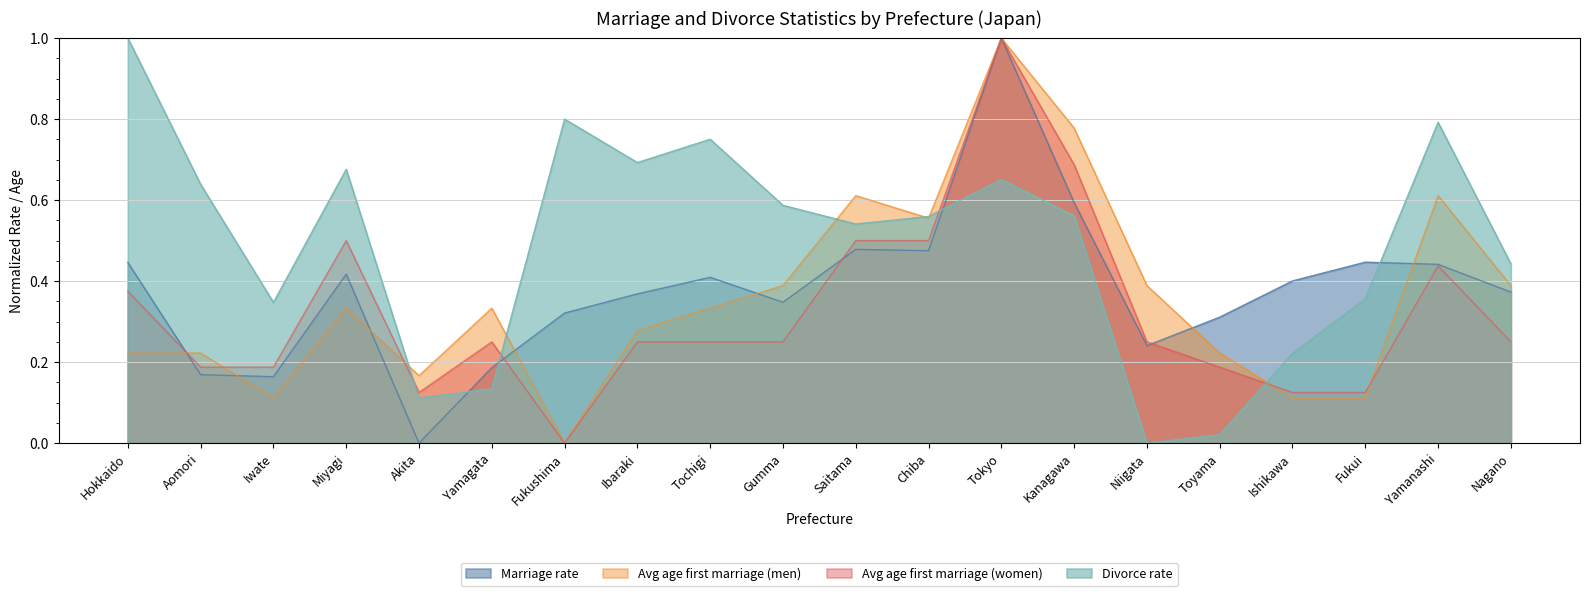

Reading left to right, list all the values displayed in this chart.

Marriage rate: Hokkaido=0.4	Aomori=0.2	Iwate=0.2	Miyagi=0.4	Akita=0.0	Yamagata=0.2	Fukushima=0.3	Ibaraki=0.4	Tochigi=0.4	Gumma=0.3	Saitama=0.5	Chiba=0.5	Tokyo=1.0	Kanagawa=0.6	Niigata=0.2	Toyama=0.3	Ishikawa=0.4	Fukui=0.4	Yamanashi=0.4	Nagano=0.4
Avg age first marriage (men): Hokkaido=0.2	Aomori=0.2	Iwate=0.1	Miyagi=0.3	Akita=0.2	Yamagata=0.3	Fukushima=0.0	Ibaraki=0.3	Tochigi=0.3	Gumma=0.4	Saitama=0.6	Chiba=0.6	Tokyo=1.0	Kanagawa=0.8	Niigata=0.4	Toyama=0.2	Ishikawa=0.1	Fukui=0.1	Yamanashi=0.6	Nagano=0.4
Avg age first marriage (women): Hokkaido=0.4	Aomori=0.2	Iwate=0.2	Miyagi=0.5	Akita=0.1	Yamagata=0.2	Fukushima=0.0	Ibaraki=0.2	Tochigi=0.2	Gumma=0.2	Saitama=0.5	Chiba=0.5	Tokyo=1.0	Kanagawa=0.7	Niigata=0.2	Toyama=0.2	Ishikawa=0.1	Fukui=0.1	Yamanashi=0.4	Nagano=0.2
Divorce rate: Hokkaido=1.0	Aomori=0.6	Iwate=0.3	Miyagi=0.7	Akita=0.1	Yamagata=0.1	Fukushima=0.8	Ibaraki=0.7	Tochigi=0.8	Gumma=0.6	Saitama=0.5	Chiba=0.6	Tokyo=0.7	Kanagawa=0.6	Niigata=0.0	Toyama=0.0	Ishikawa=0.2	Fukui=0.4	Yamanashi=0.8	Nagano=0.4